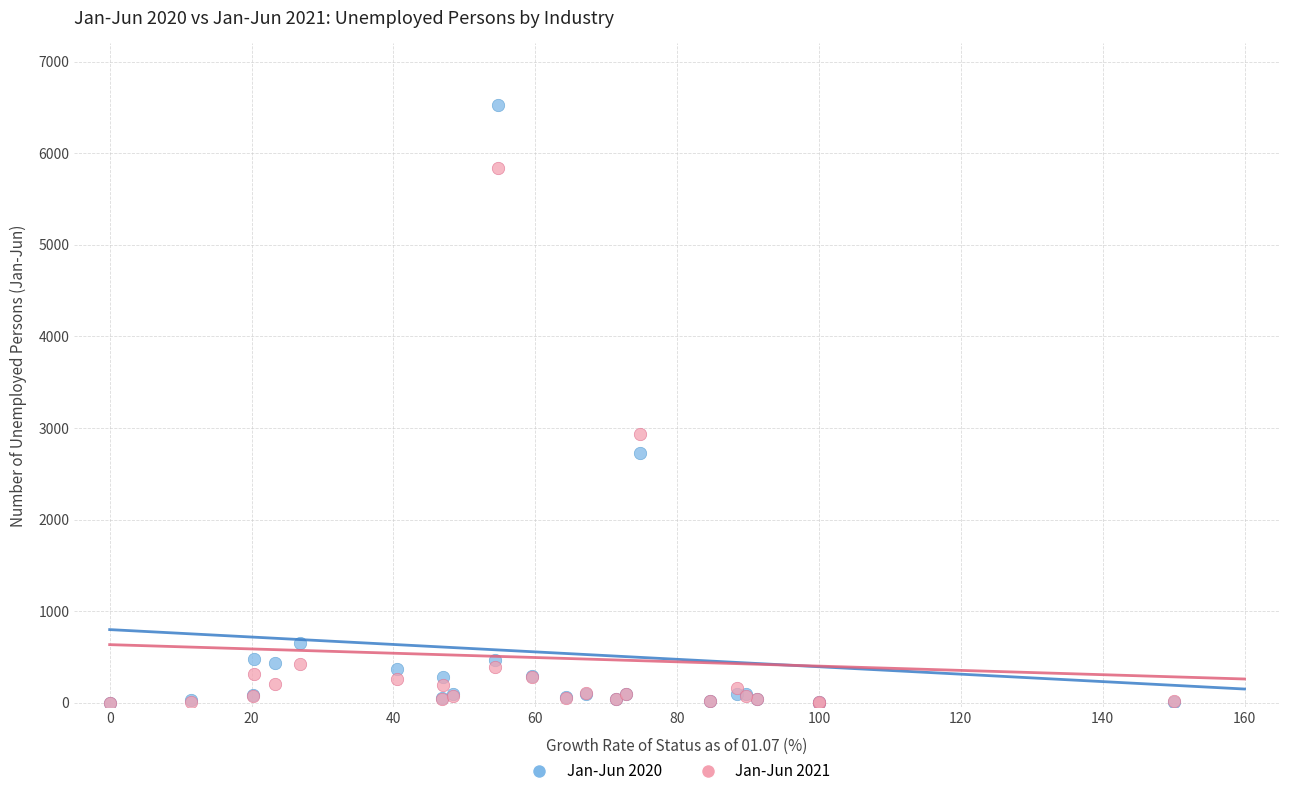

What are all the series names shown in the legend?

Jan-Jun 2020, Jan-Jun 2021